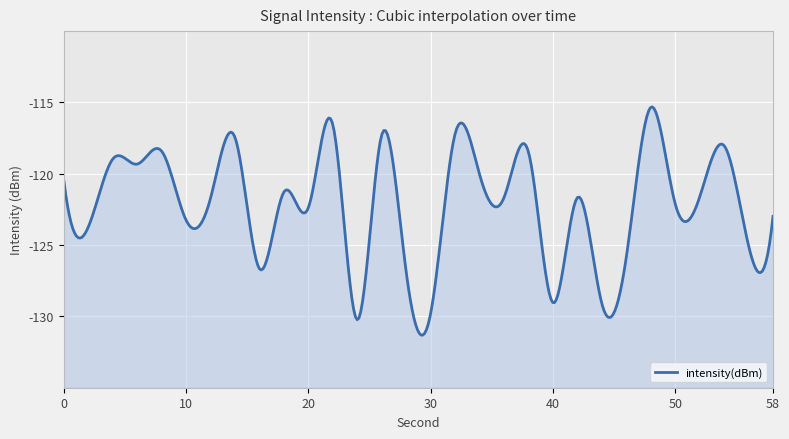

What is the change in value from 22 to 28?

-10.3